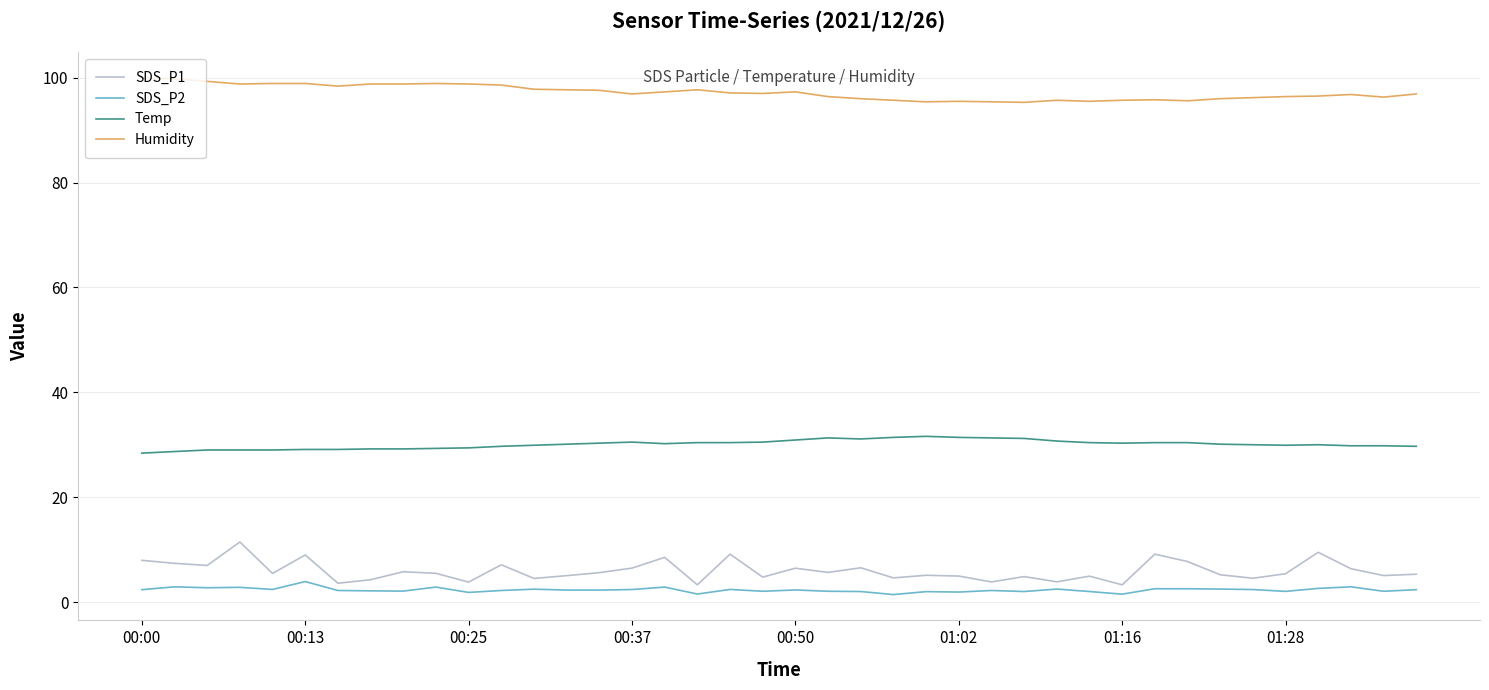

What are all the series names shown in the legend?

SDS_P1, SDS_P2, Temp, Humidity